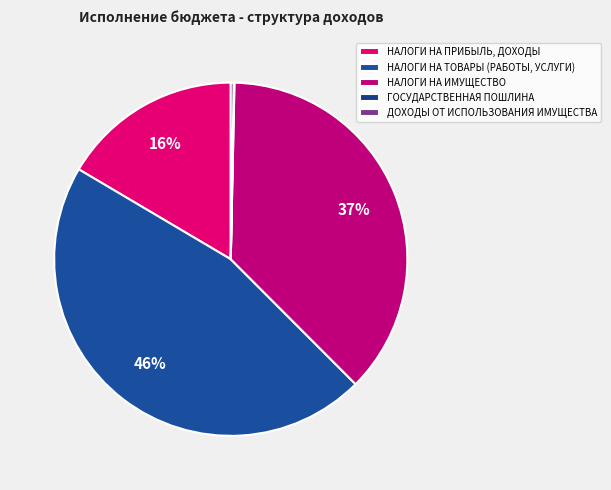

The НАЛОГИ НА ПРИБЫЛЬ, ДОХОДЫ slice represents 16% of the pie. True or false?

True